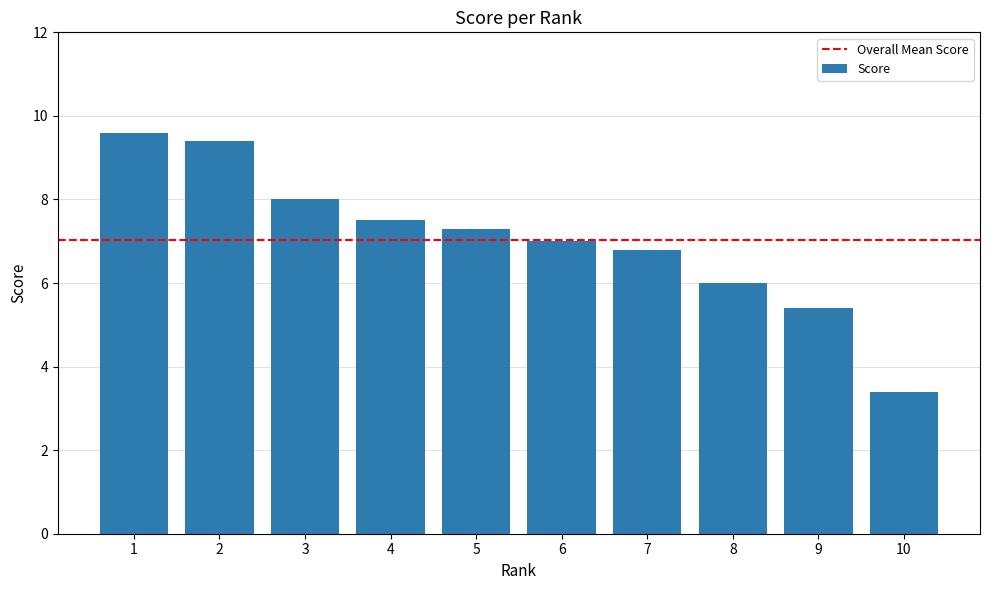

What is the value of the 6th bar from the left?

7.0